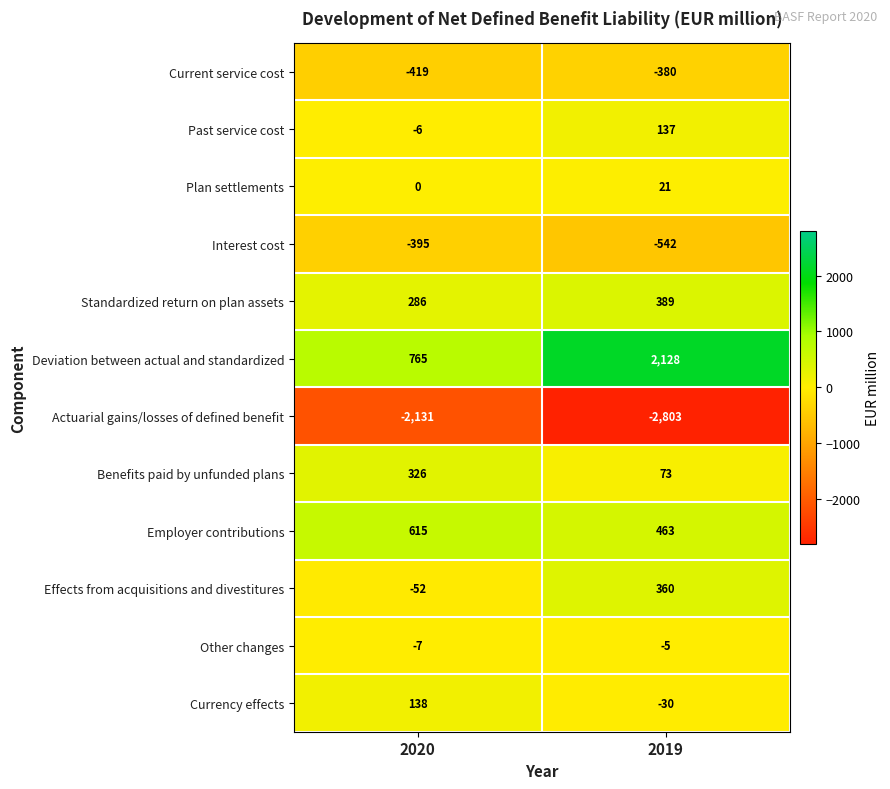

Which series has the largest total across all categories?

Deviation between actual and standardized